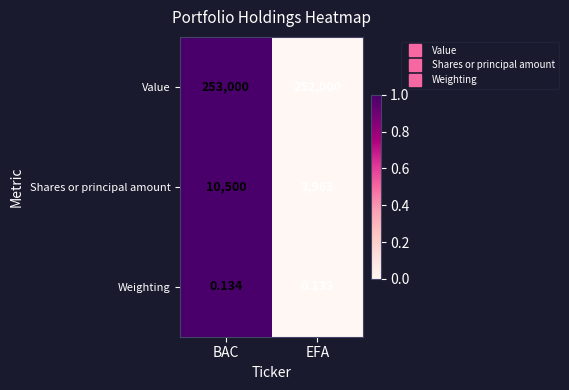

At which label is Weighting closest to 0?

EFA